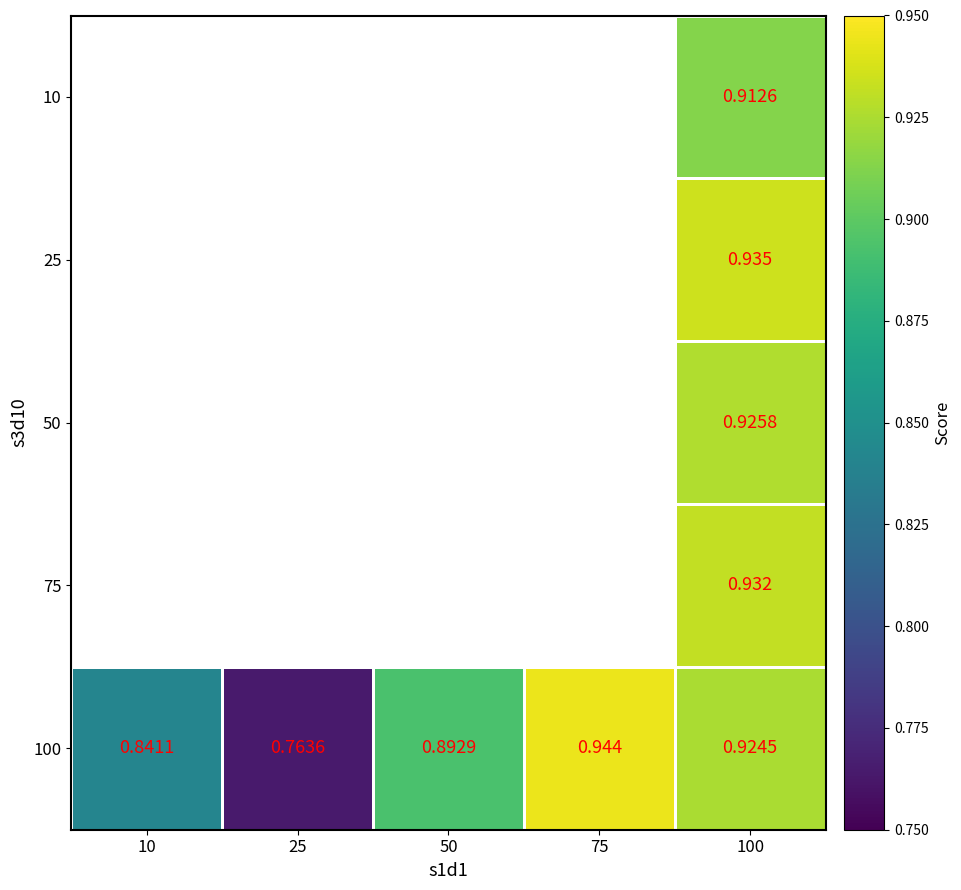

Between 50 and 10, which is larger?

50